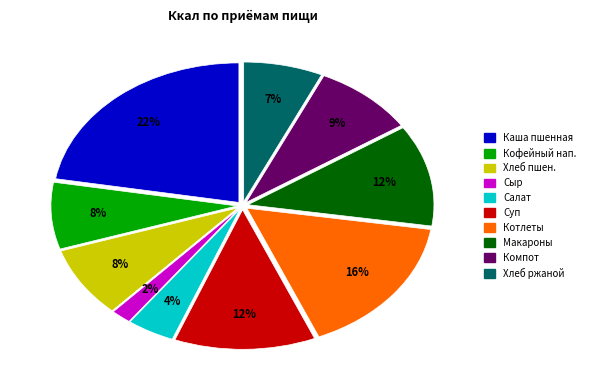

To the nearest percent, what is the average slice percentage?

10%